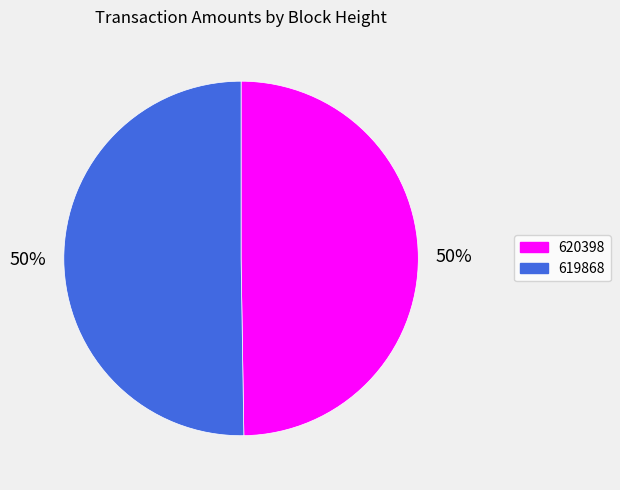

Is it true that 619868 is 37% of the pie?

False